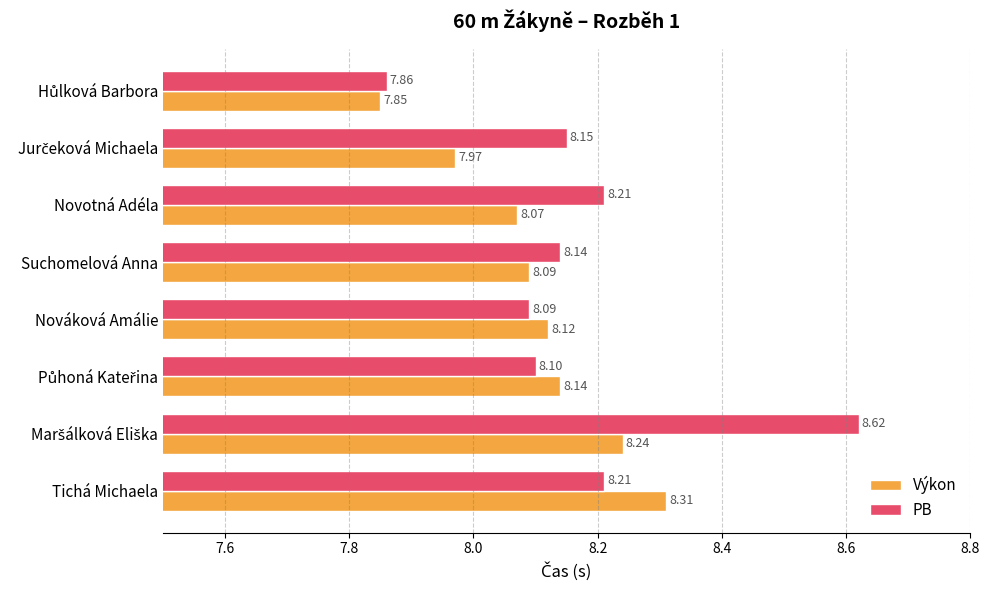

What is the sum of all PB values?

65.4